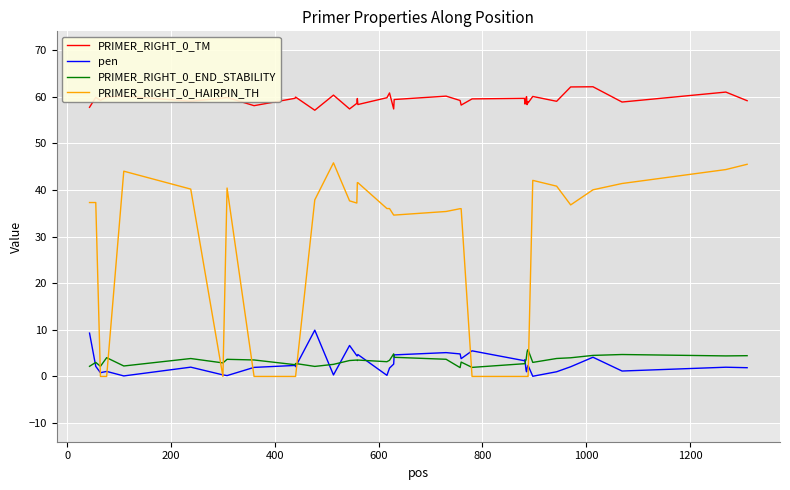

Does the chart display data point markers on the line(s)?

No